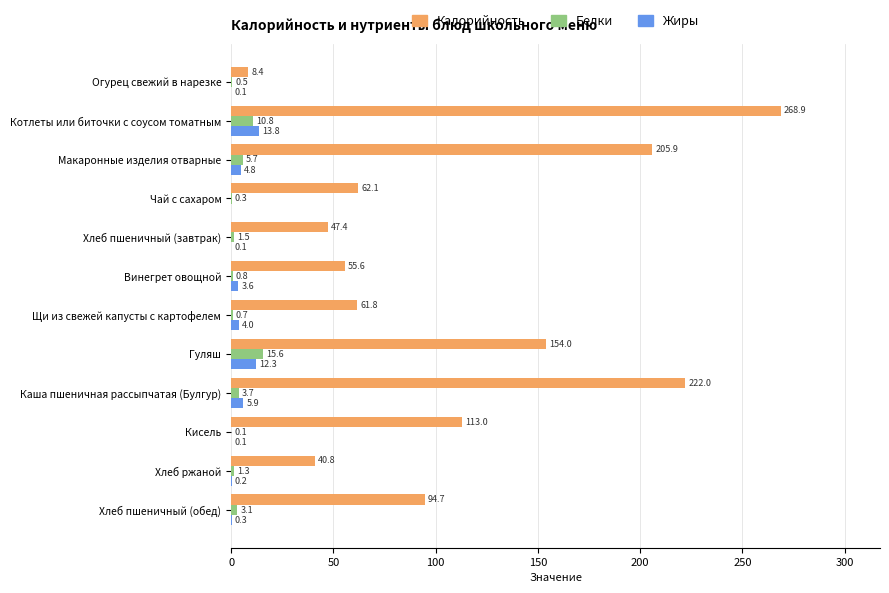

What is the maximum value for Калорийность?

268.9